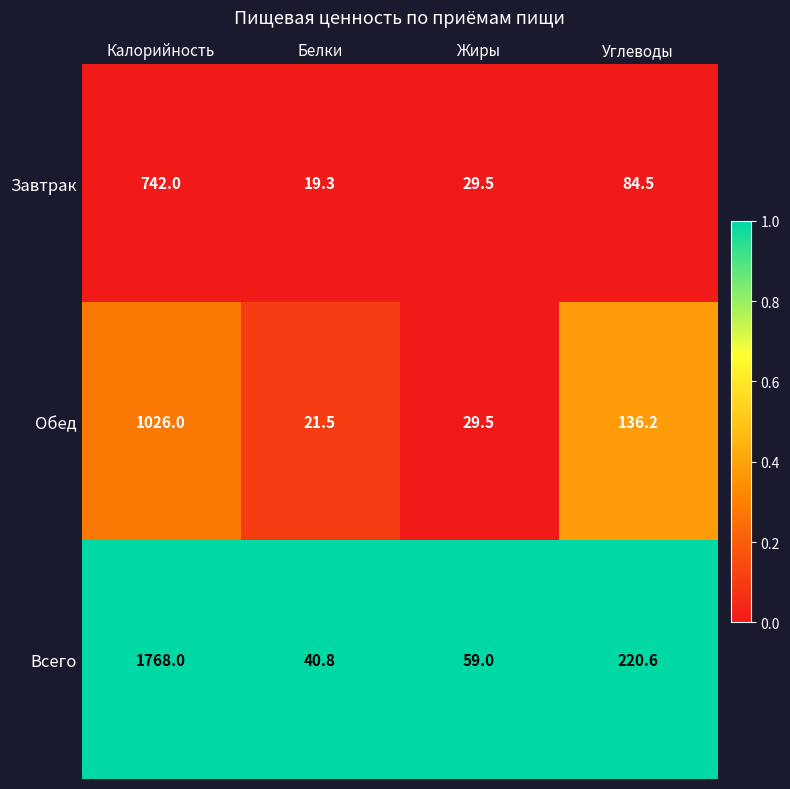

How many data points in Всего are above 220?

2